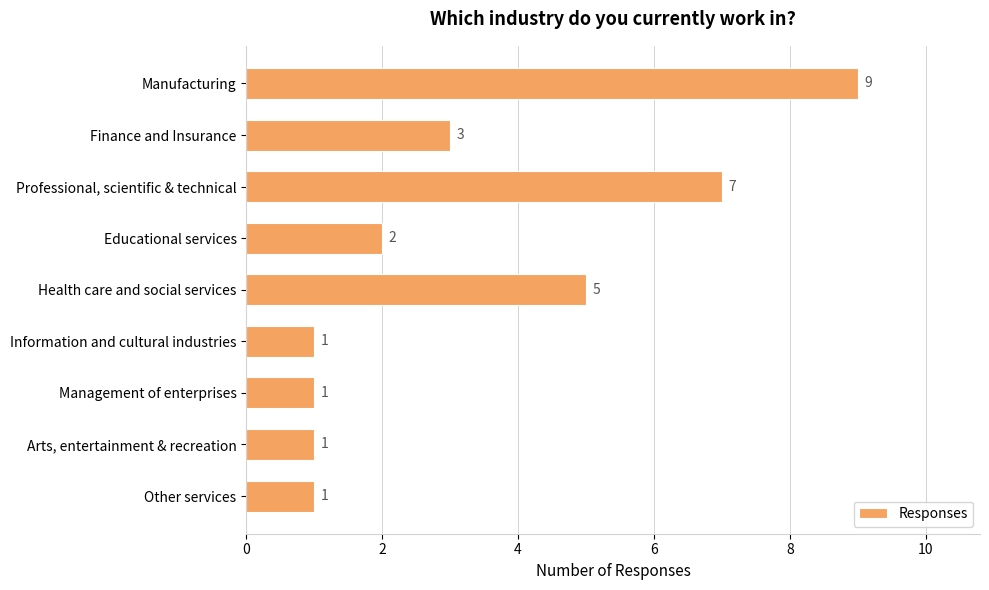

Reading bottom to top, what are all the values shown in this chart?

Other services=1	Arts, entertainment & recreation=1	Management of enterprises=1	Information and cultural industries=1	Health care and social services=5	Educational services=2	Professional, scientific & technical=7	Finance and Insurance=3	Manufacturing=9